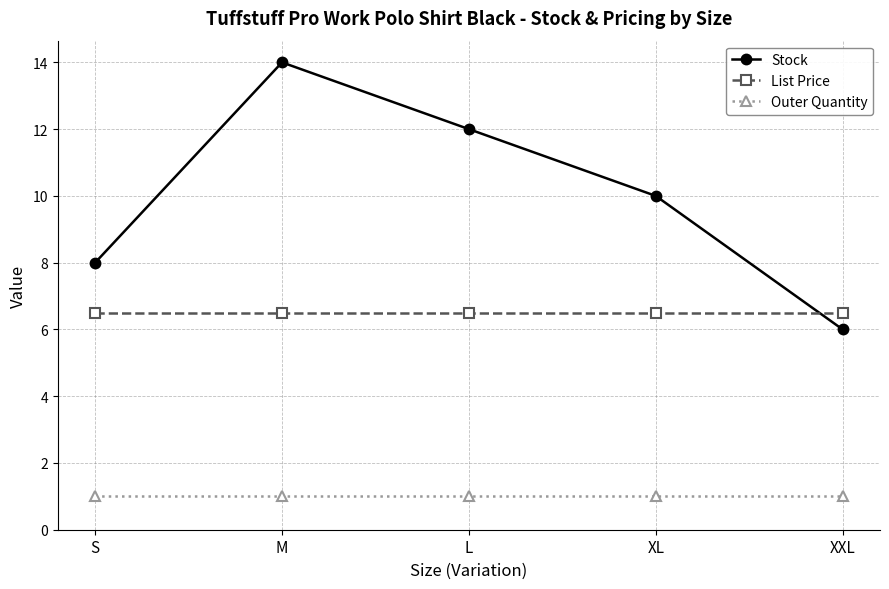

What is the value of the Stock point at the 4th from the left?

10.0